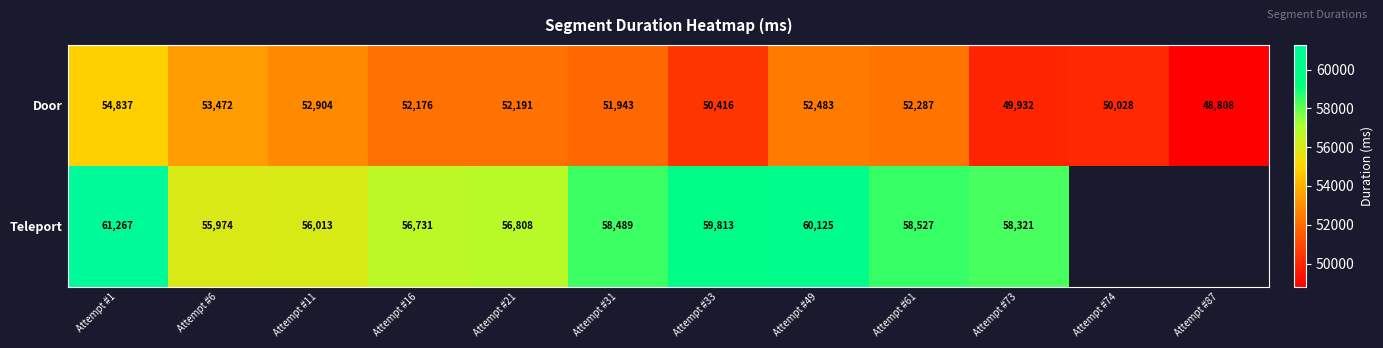

Which has a higher value, Attempt #33 or Attempt #21?

Attempt #21